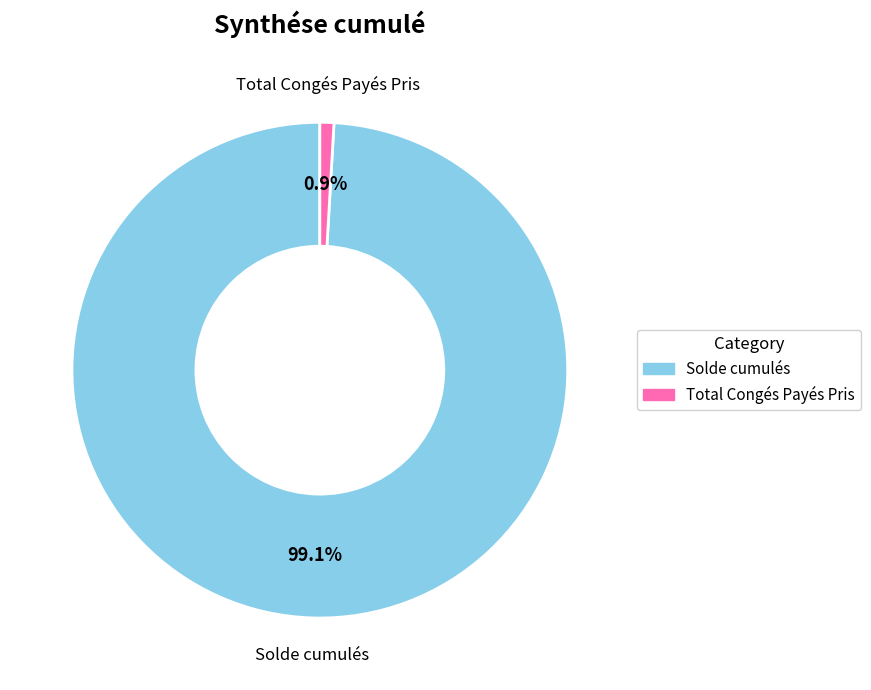

Approximately how many times larger is the value at Solde cumulés compared to Total Congés Payés Pris?

108.7